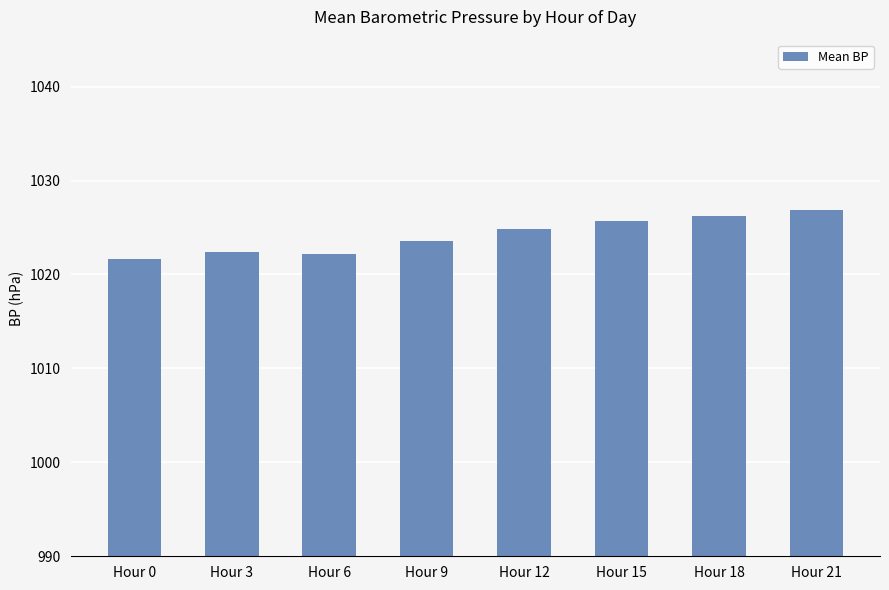

What is the sum of all values?

8193.2